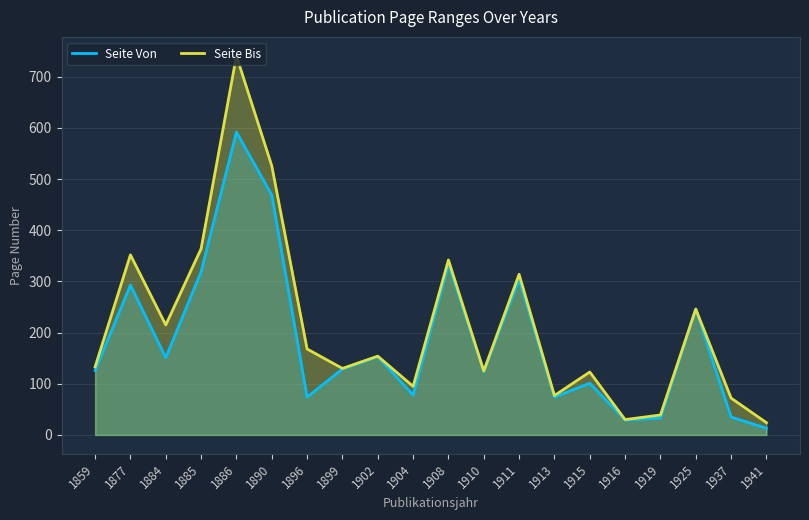

Which label corresponds to the largest value in the chart?

1886